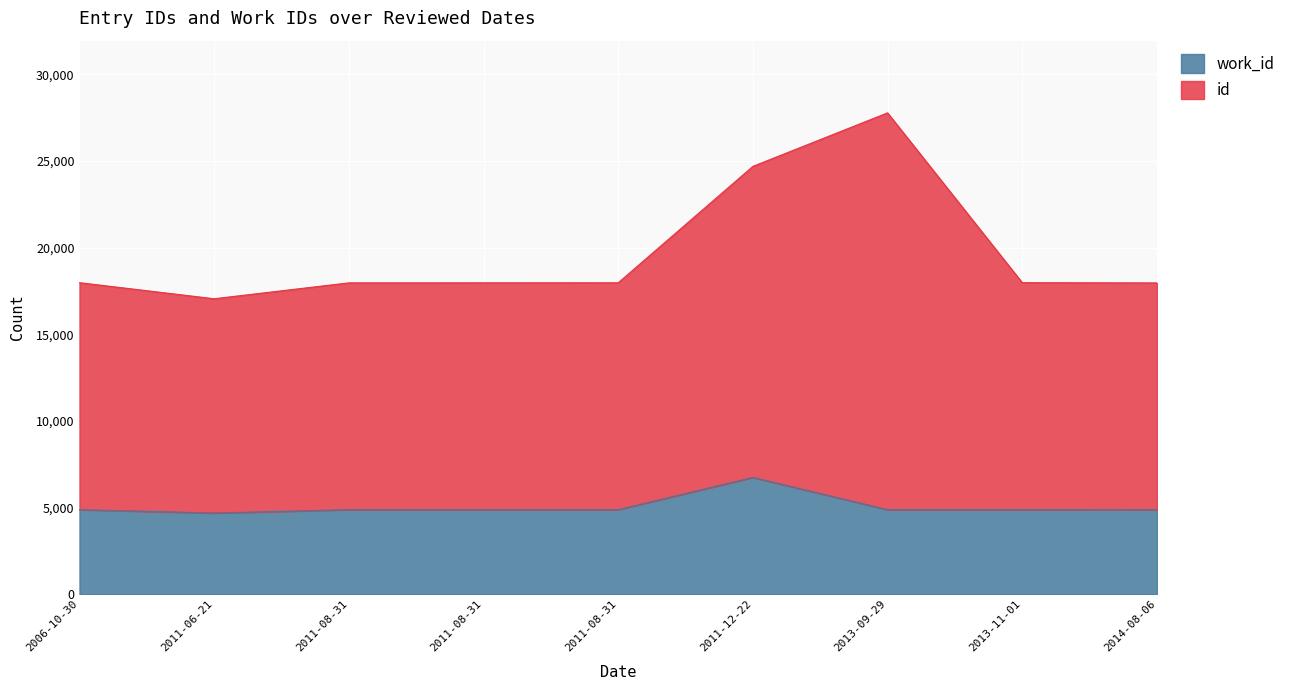

Which series has the largest range (max minus min)?

id